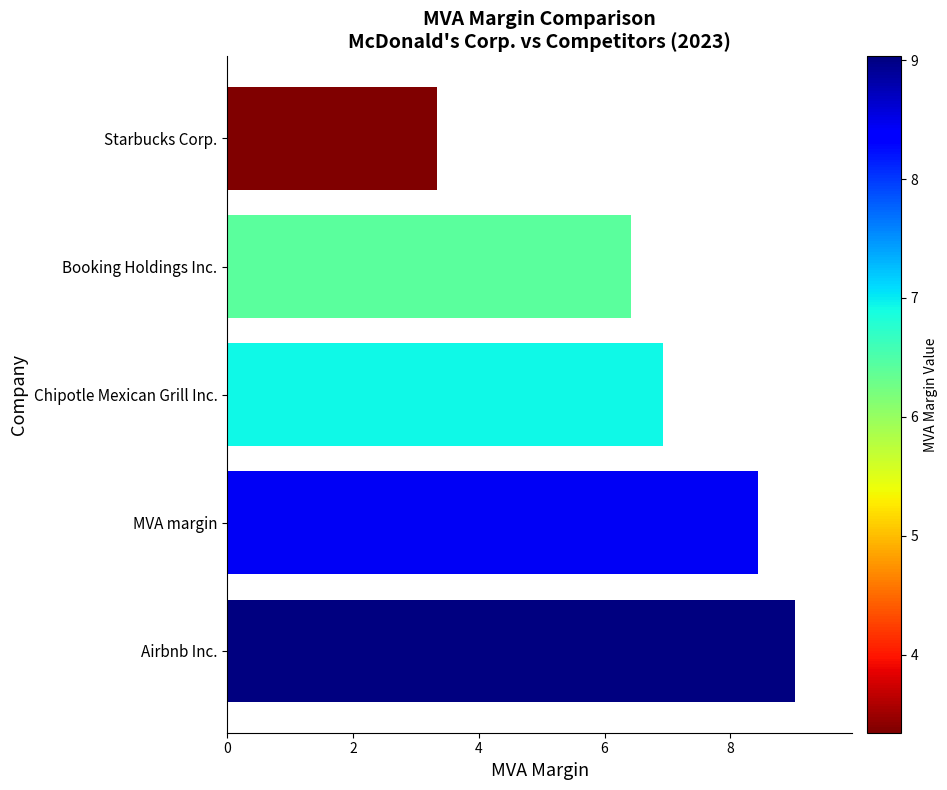

How many data points does each series have?

5